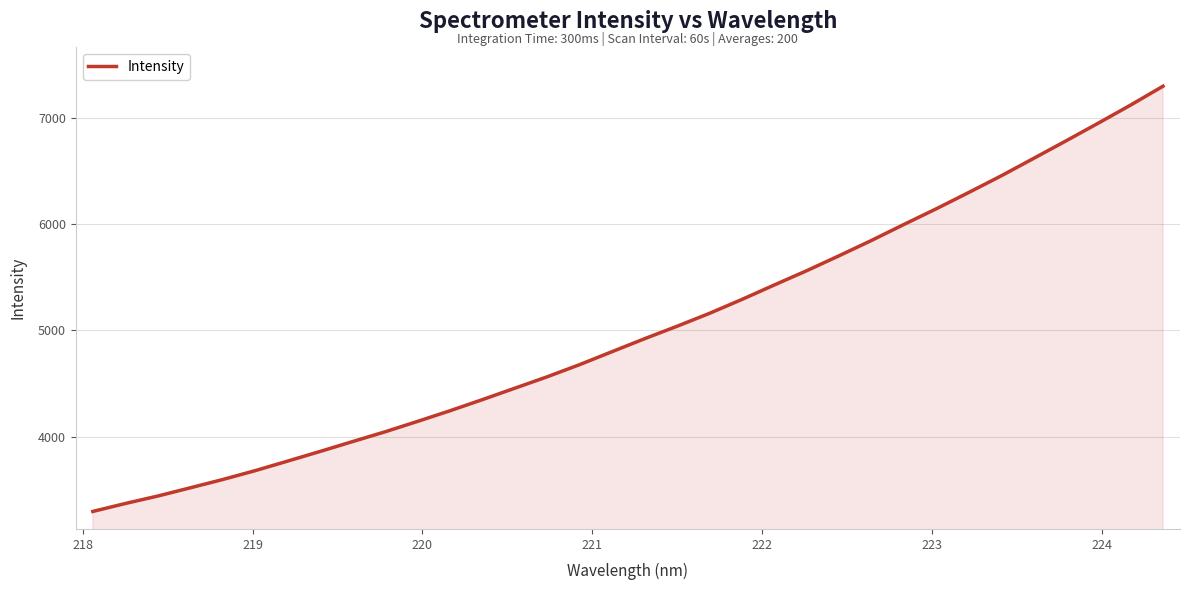

What is the sum of all values?

170352.0